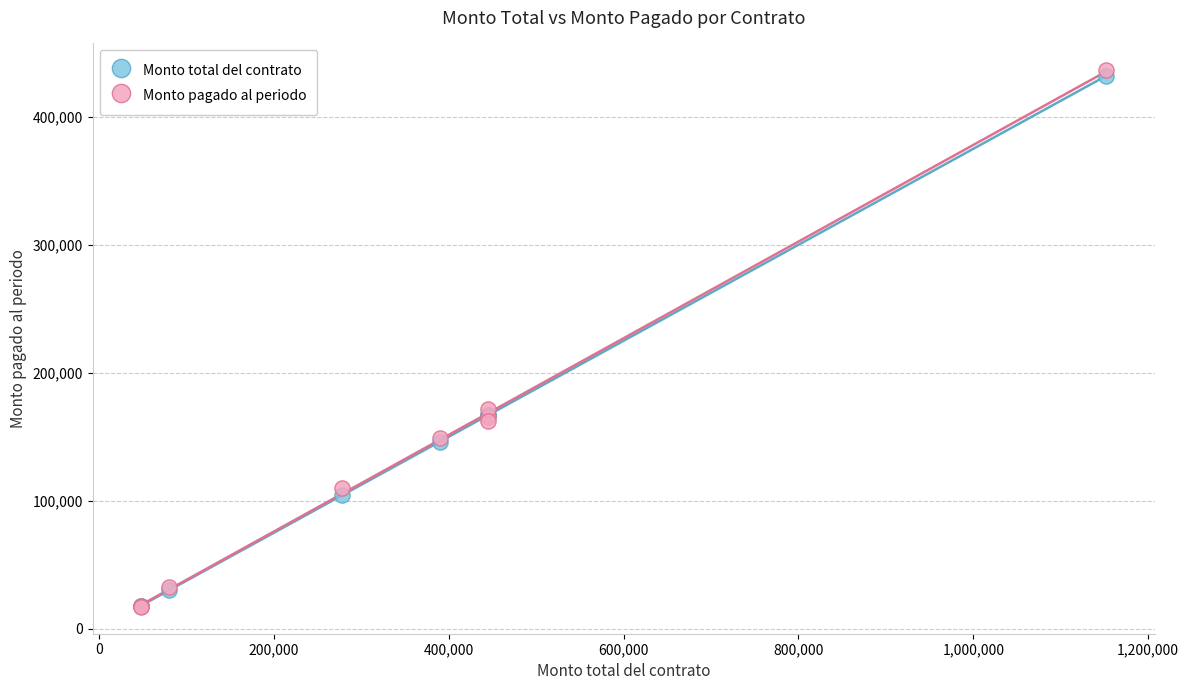

In the Monto pagado al periodo series, what Y value is closest to 226710?

172051.2